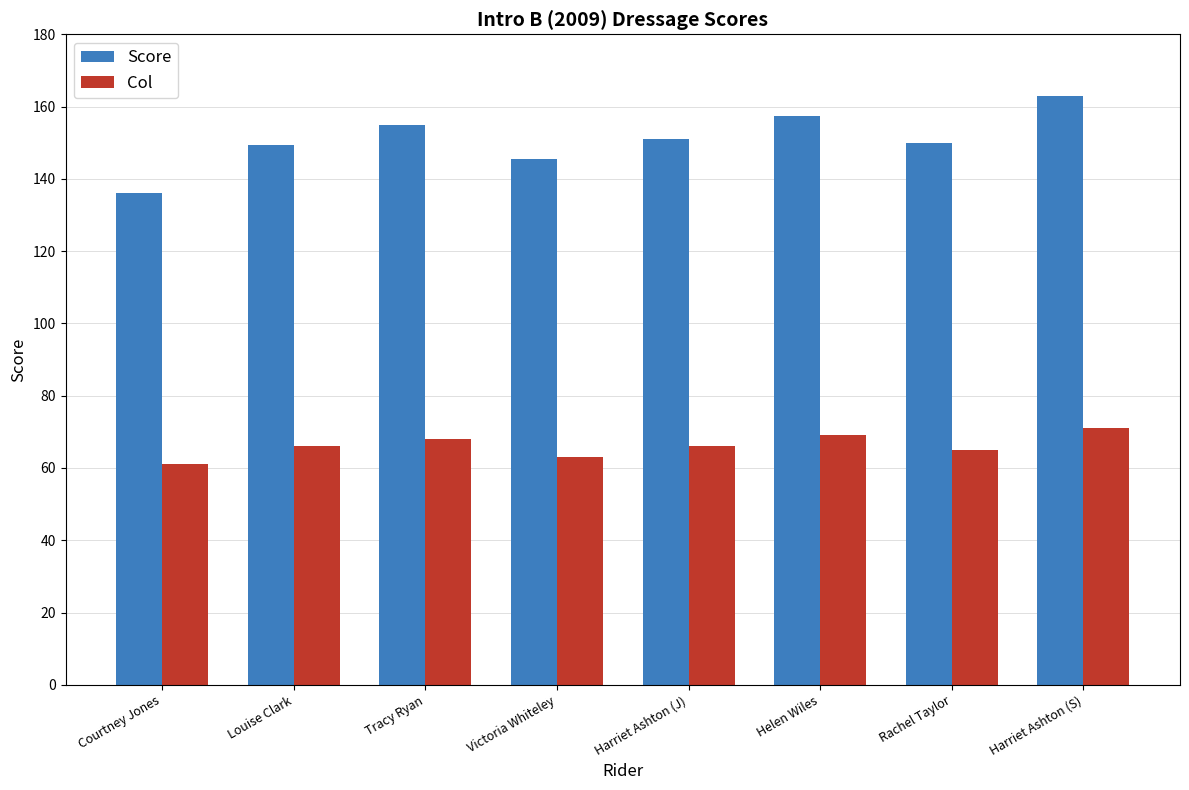

What is the label of the 2nd bar from the left?

Louise Clark